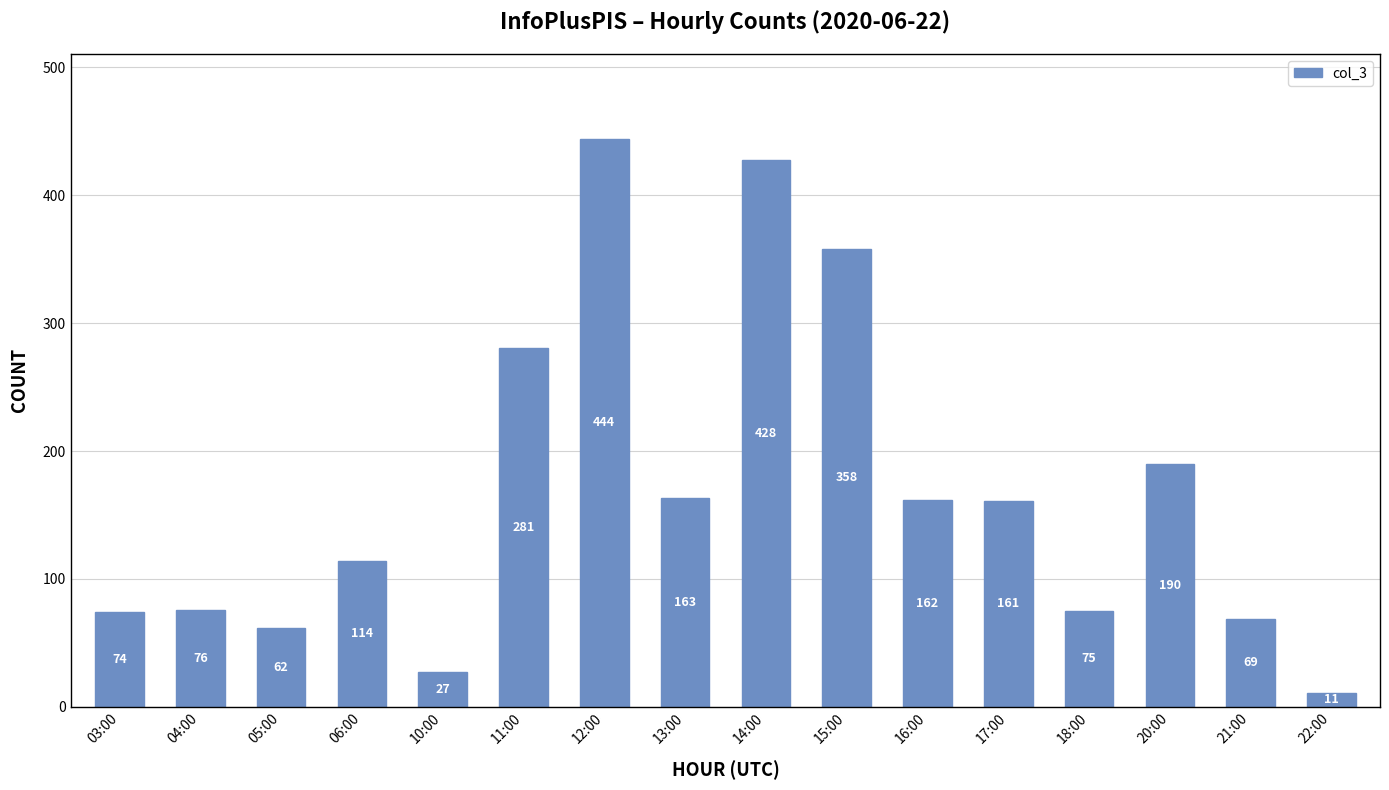

Is it true that the value at 14:00 is 428?

True